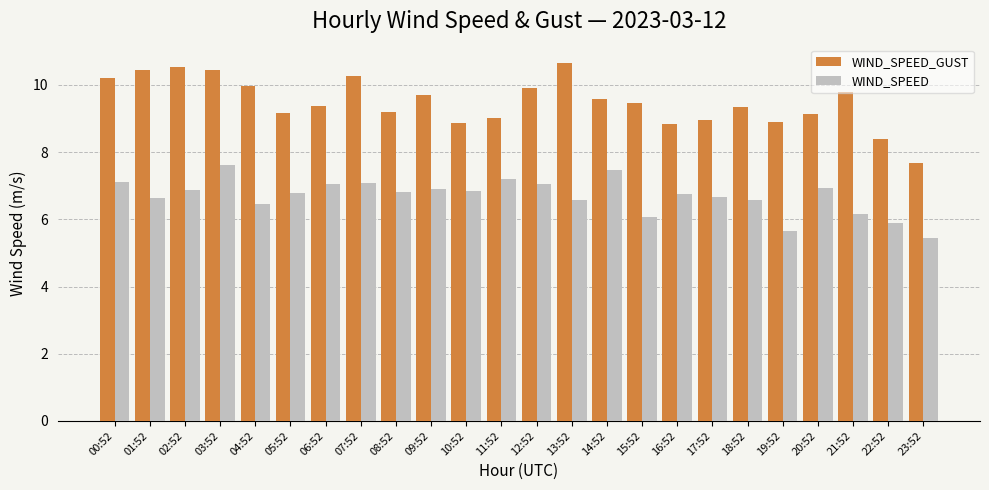

Is the value of WIND_SPEED_GUST at 06:52 greater than the value of WIND_SPEED at 13:52?

Yes